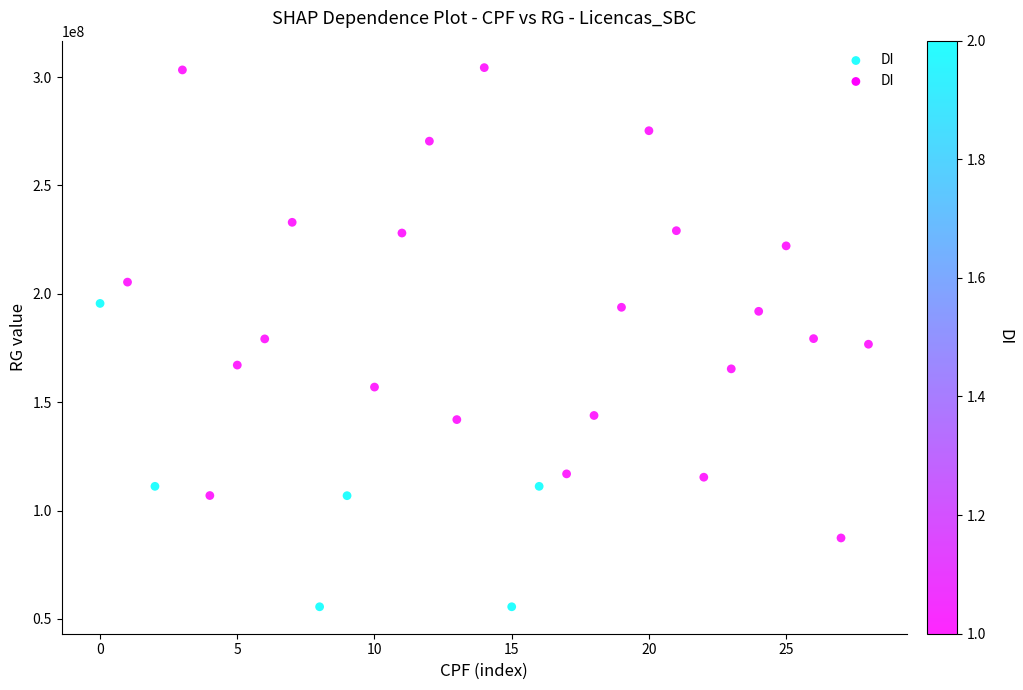

What is the range of Y values (max minus min)?

248776920